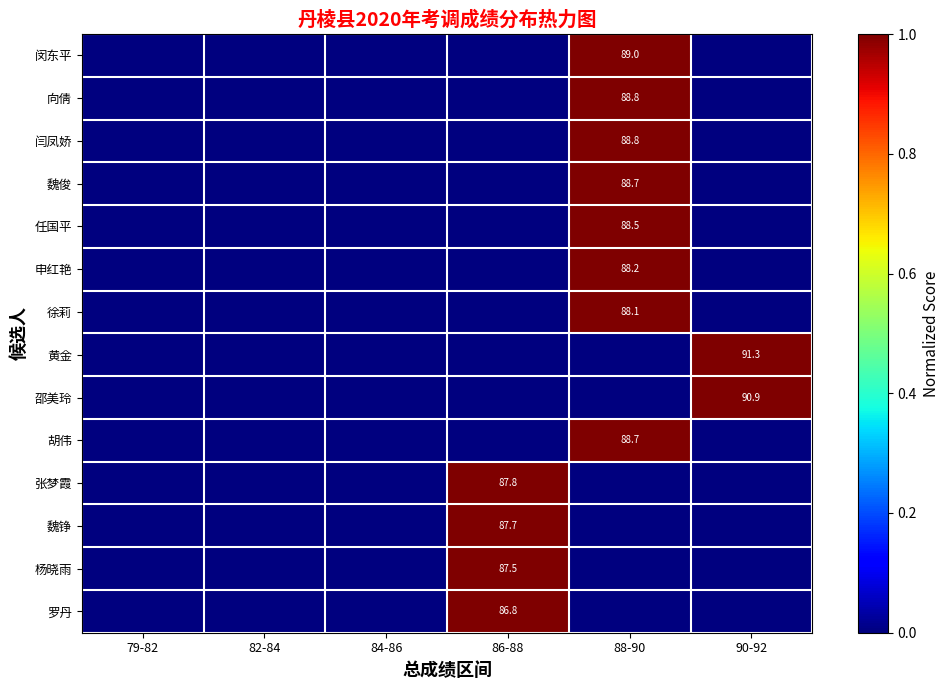

Is it true that 邵美玲 equals 90.9 at 90-92?

True